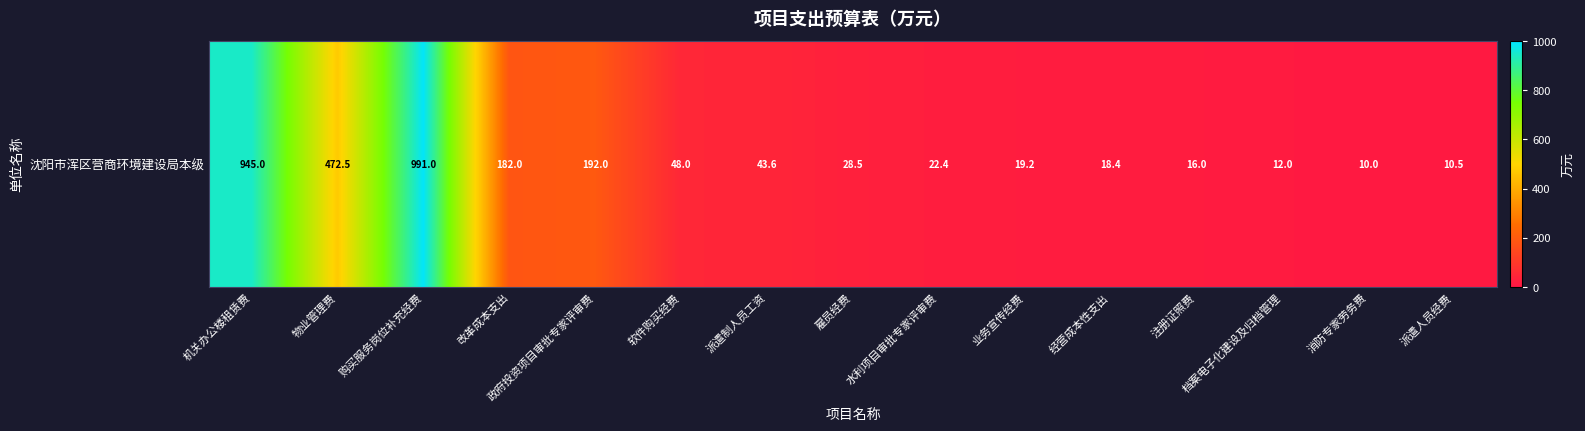

What is the smallest value displayed?

10.0